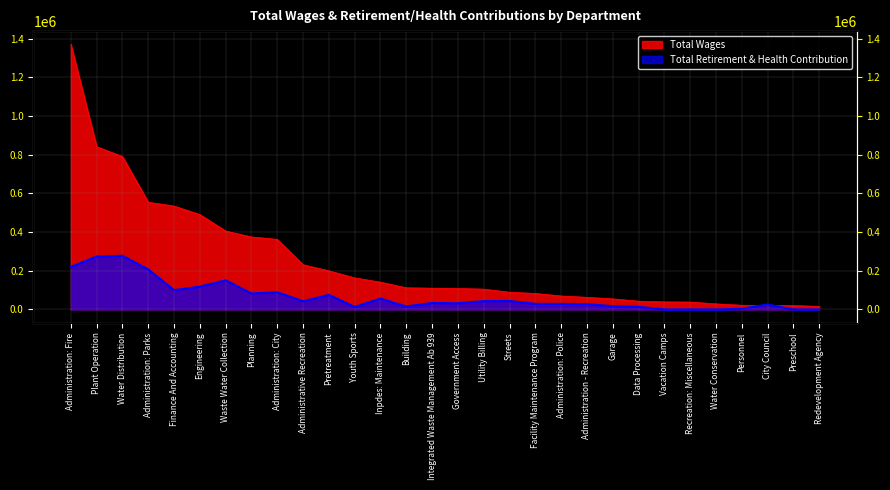

Reading left to right, transcribe all the data shown in this chart.

Total Wages: Administration: Fire=1370330	Plant Operation=841250	Water Distribution=790431	Administration: Parks=554008	Finance And Accounting=534253	Engineering=490348	Waste Water Collection=405248	Planning=374529	Administration: City=362166	Administrative Recreation=230921	Pretreatment=199358	Youth Sports=162910	Inpdes: Maintenance=140824	Building=111816	Integrated Waste Management Ab 939=109658	Government Access=108164	Utility Billing=104835	Streets=88706	Facility Maintenance Program=82409	Administration: Police=69279	Administration - Recreation=62455	Garage=54510	Data Processing=42537	Vacation Camps=38775	Recreation: Miscellaneous=37960	Water Conservation=28560	Personnel=21457	City Council=20700	Preschool=19981	Redevelopment Agency=15444
Total Retirement & Health Contribution: Administration: Fire=220091	Plant Operation=273444	Water Distribution=277233	Administration: Parks=206354	Finance And Accounting=99632	Engineering=117648	Waste Water Collection=150427	Planning=82276	Administration: City=88863	Administrative Recreation=42042	Pretreatment=75090	Youth Sports=12782	Inpdes: Maintenance=55770	Building=15183	Integrated Waste Management Ab 939=33417	Government Access=31708	Utility Billing=43038	Streets=43525	Facility Maintenance Program=28600	Administration: Police=28430	Administration - Recreation=27486	Garage=16303	Data Processing=13334	Vacation Camps=0	Recreation: Miscellaneous=0	Water Conservation=0	Personnel=3250	City Council=25277	Preschool=0	Redevelopment Agency=0